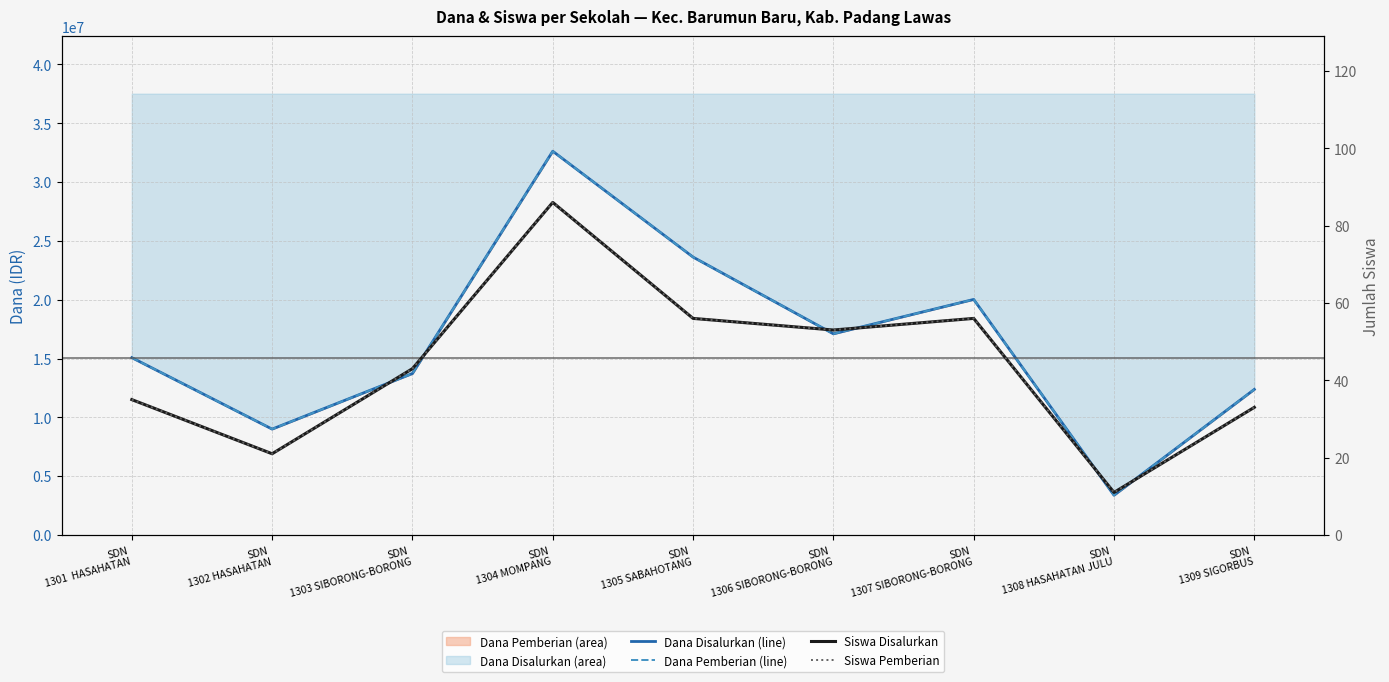

The Dana Disalurkan (line) series shows 47315028 at SDN
1304 MOMPANG. True or false?

False